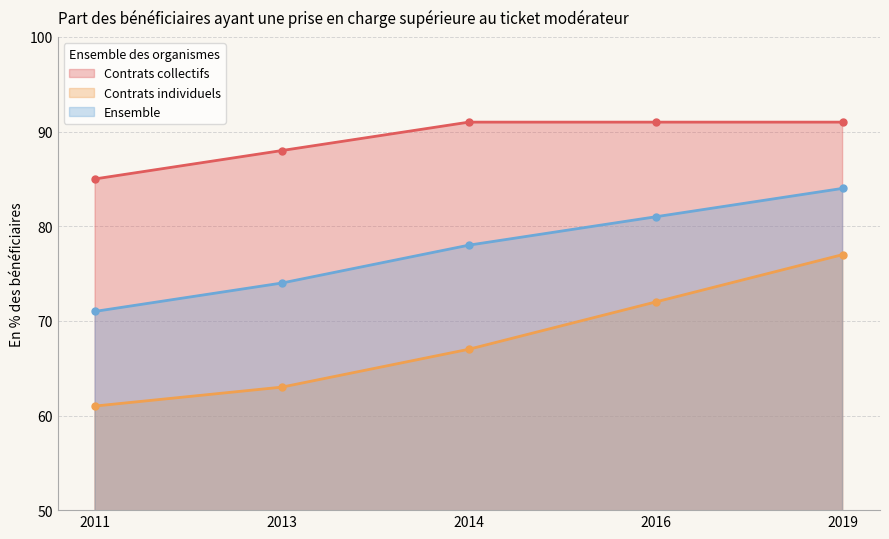

What is the average value of the Contrats individuels series?

68